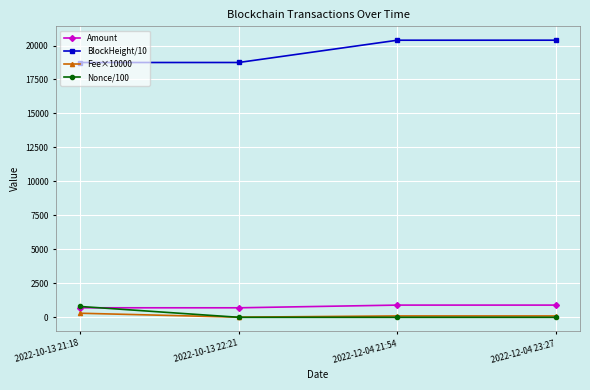

What is the label of the 1st point from the right?

2022-12-04 23:27